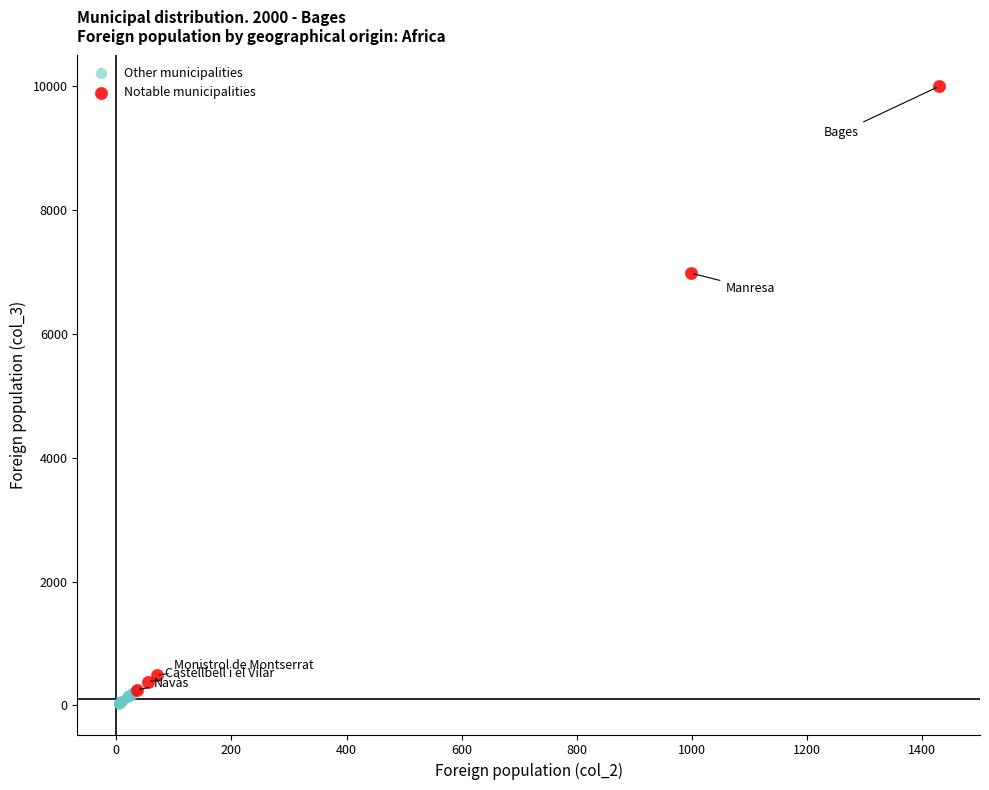

Which series reaches the maximum Y coordinate?

Notable municipalities